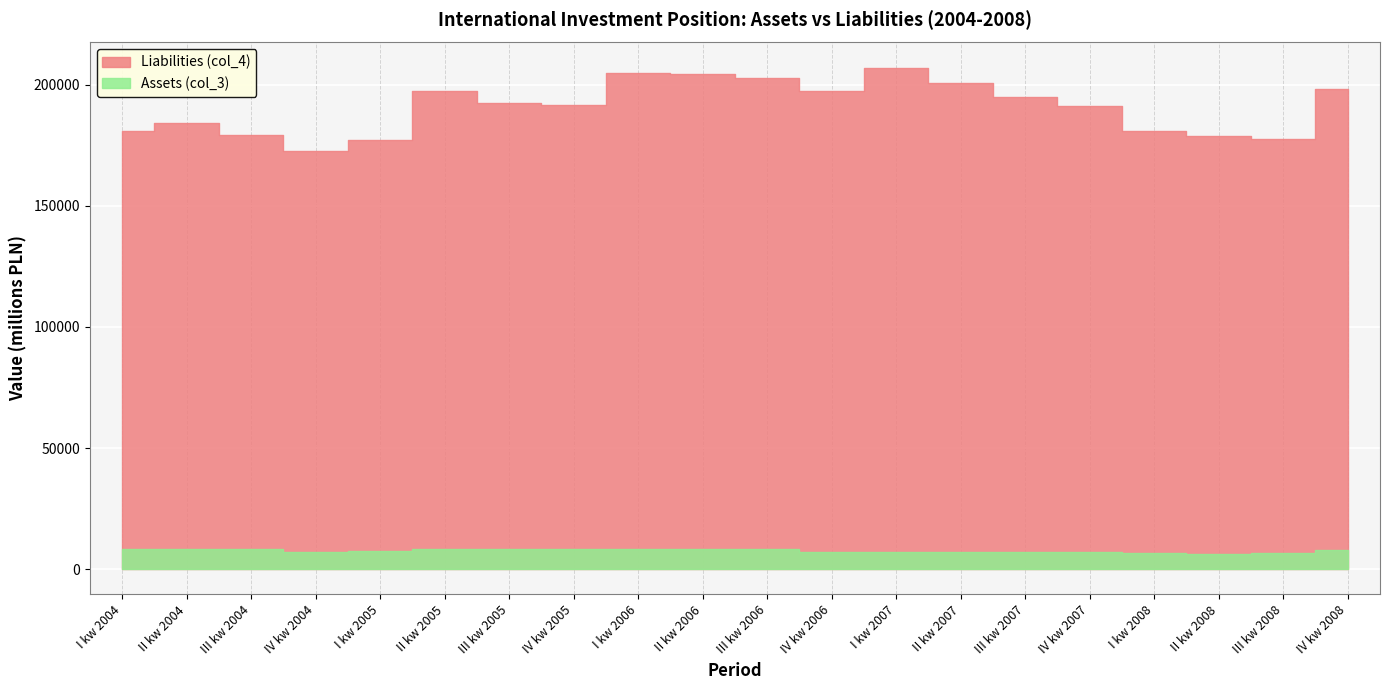

What are all the series names shown in the legend?

Assets (col_3), Liabilities (col_4)